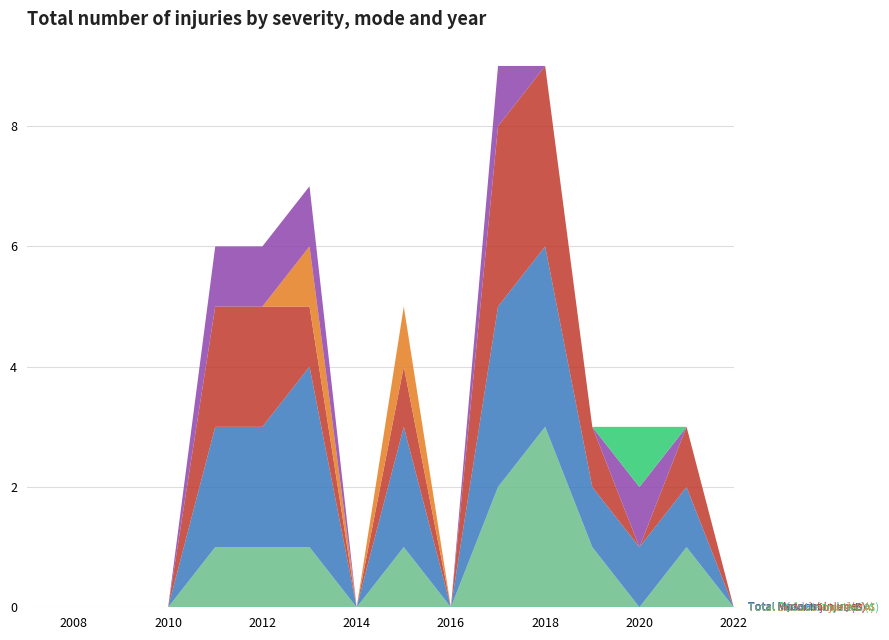

Reading right to left, what are all the values shown in this chart?

Total Possible Injuries (C): 2022=0	2021=1	2020=0	2019=1	2018=3	2017=2	2016=0	2015=1	2014=0	2013=1	2012=1	2011=1	2010=0	2009=0	2008=0	2007=0
Total Injuries: 2022=0	2021=1	2020=1	2019=1	2018=3	2017=3	2016=0	2015=2	2014=0	2013=3	2012=2	2011=2	2010=0	2009=0	2008=0	2007=0
Total Motorist Injuries: 2022=0	2021=1	2020=0	2019=1	2018=3	2017=3	2016=0	2015=1	2014=0	2013=1	2012=2	2011=2	2010=0	2009=0	2008=0	2007=0
Total Serious Injuries (A): 2022=0	2021=0	2020=0	2019=0	2018=0	2017=0	2016=0	2015=1	2014=0	2013=1	2012=0	2011=0	2010=0	2009=0	2008=0	2007=0
Total Minor Injuries (B): 2022=0	2021=0	2020=1	2019=0	2018=0	2017=1	2016=0	2015=0	2014=0	2013=1	2012=1	2011=1	2010=0	2009=0	2008=0	2007=0
Total Pedestrian Injuries: 2022=0	2021=0	2020=1	2019=0	2018=0	2017=0	2016=0	2015=0	2014=0	2013=0	2012=0	2011=0	2010=0	2009=0	2008=0	2007=0